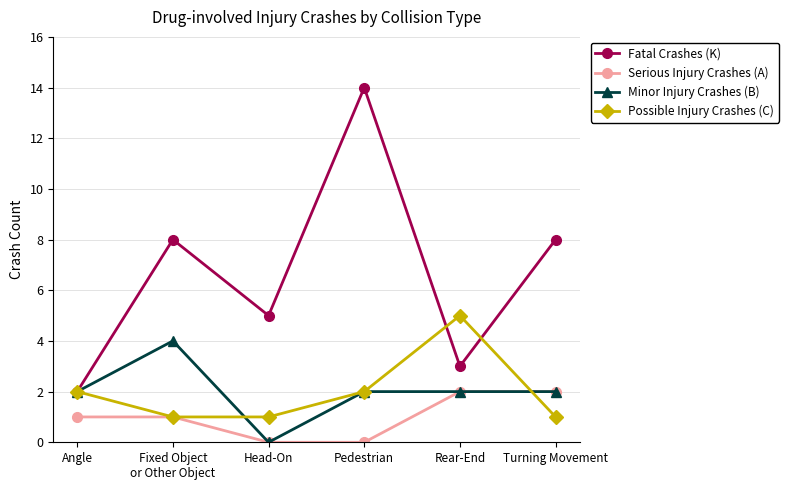

Which series has the largest total across all categories?

Fatal Crashes (K)